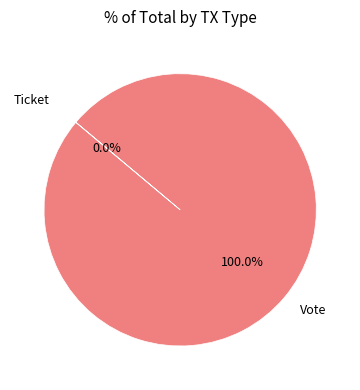

Does any single category account for the majority?

Yes